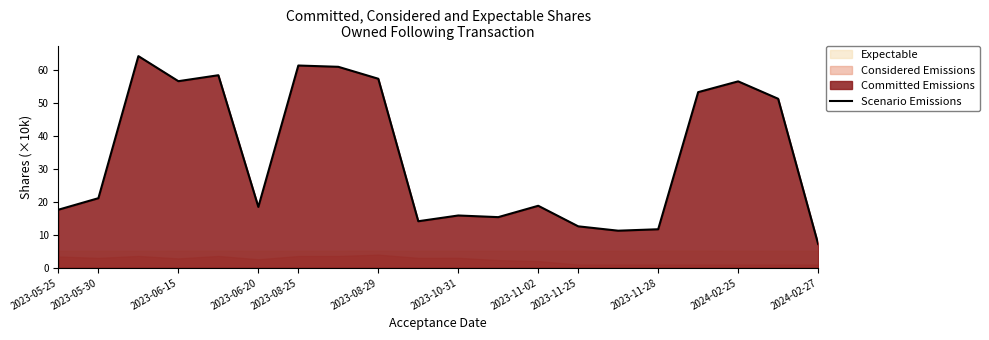

What is the average value?

34.1